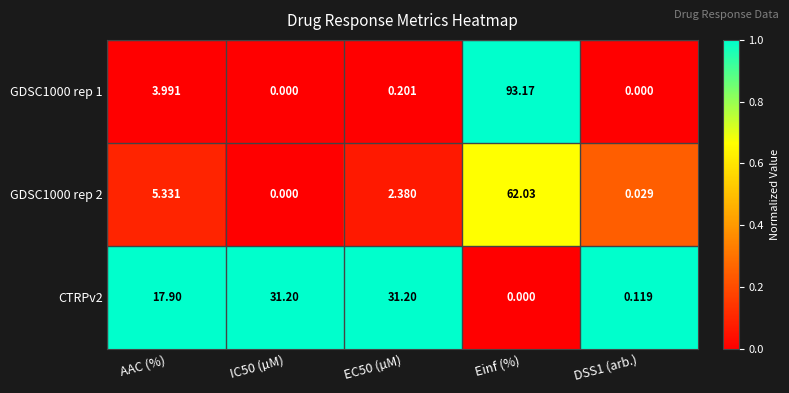

Rank the series at AAC (%) from highest to lowest value.

CTRPv2, GDSC1000 rep 2, GDSC1000 rep 1